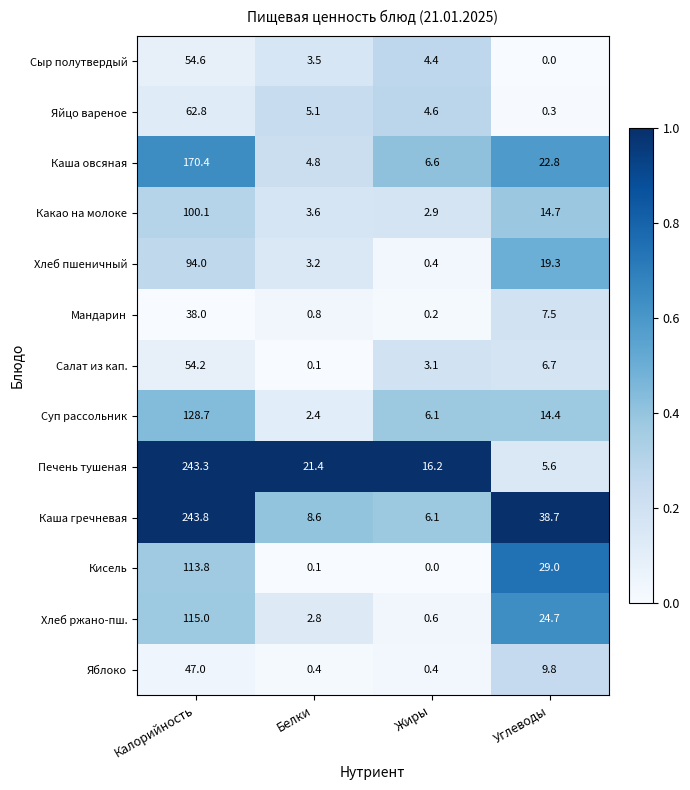

How many series are shown in this chart?

13